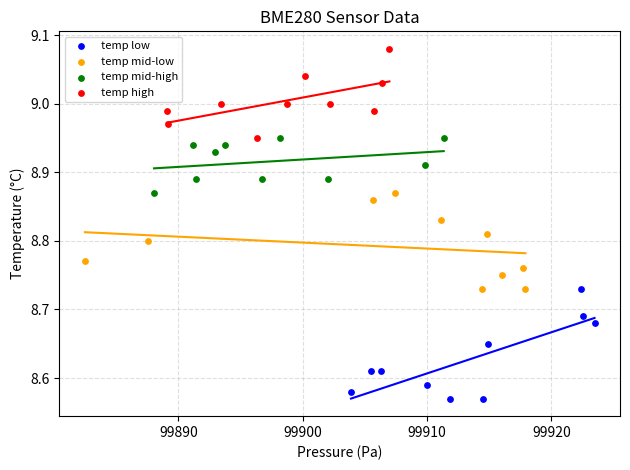

Which series has the largest Y range (max minus min)?

temp low